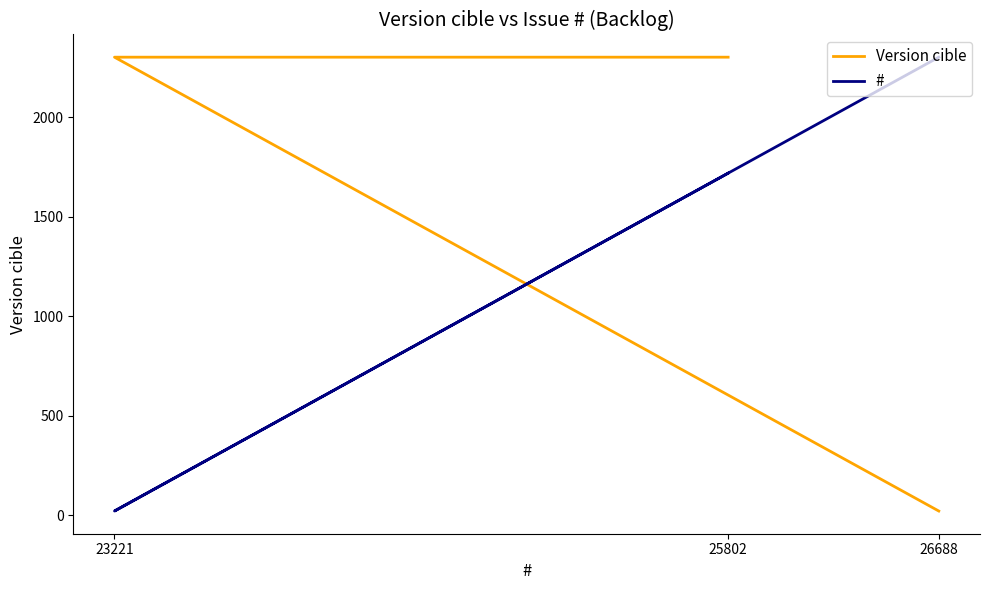

How many lines are shown in the chart?

2